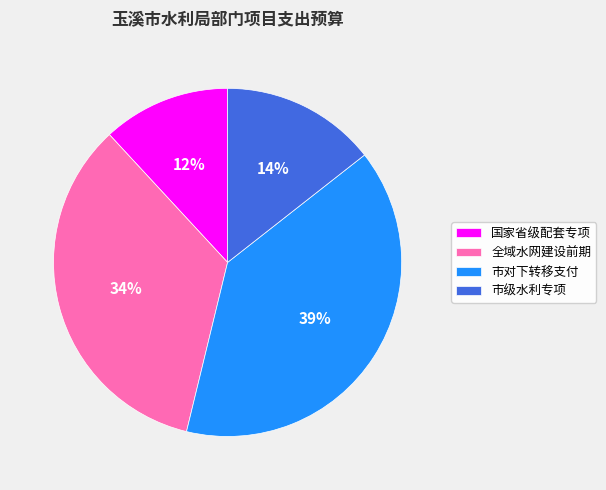

Which slice is the smallest?

国家省级配套专项